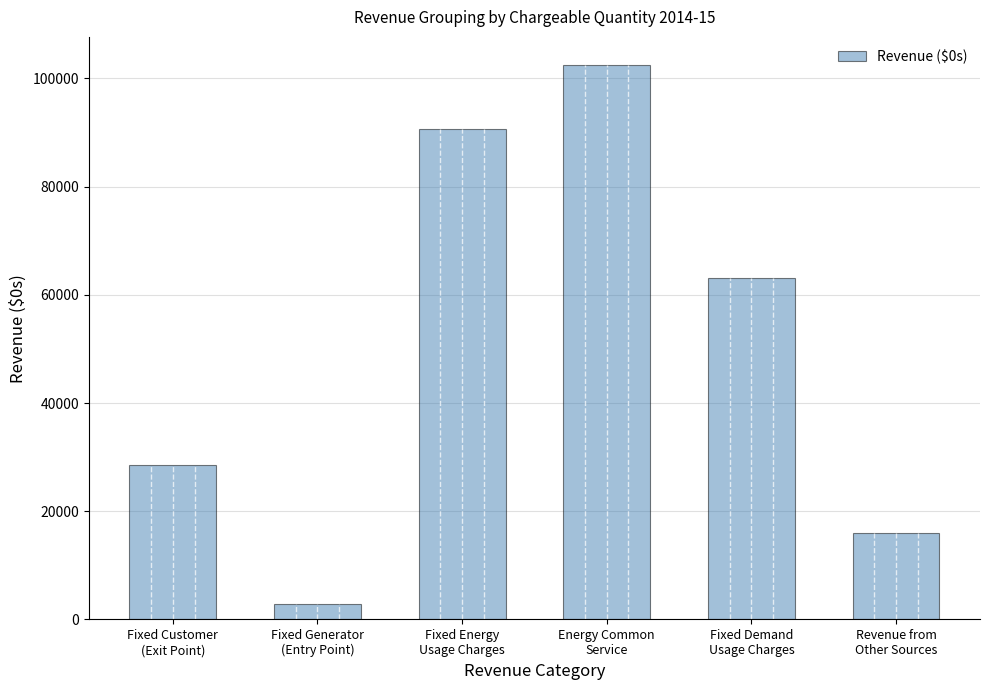

What is the approximate value at Fixed Energy
Usage Charges?

90615.4